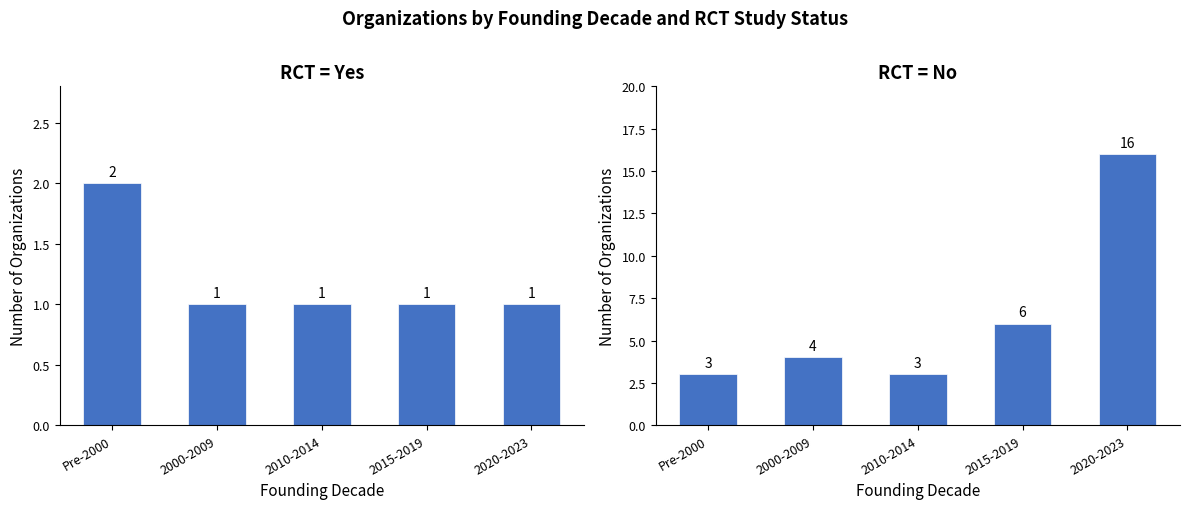

What is the maximum value for RCT = Yes?

2